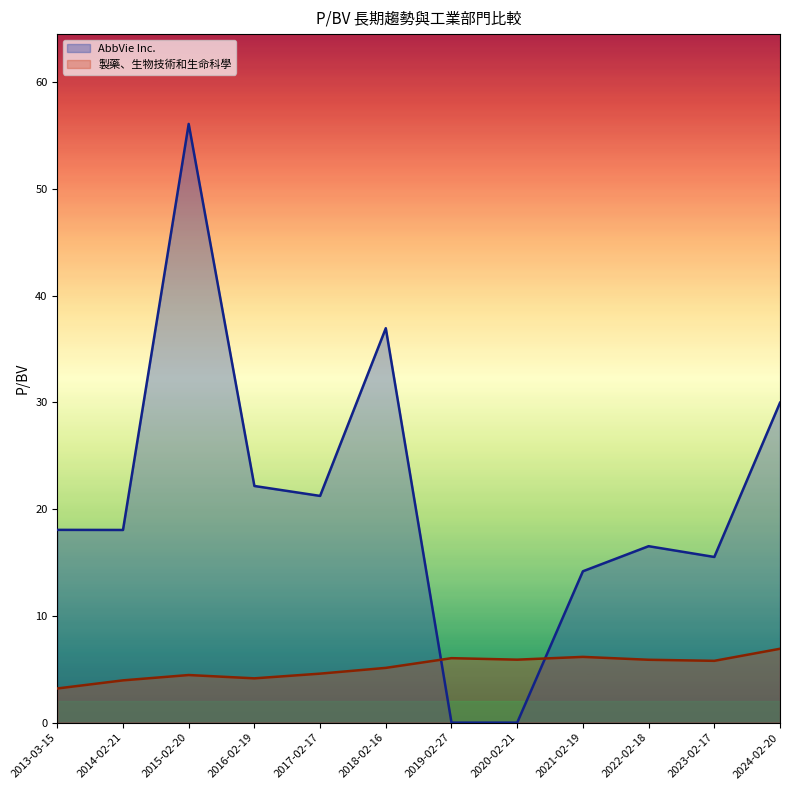

At which label is AbbVie Inc. closest to 28?

2024-02-20